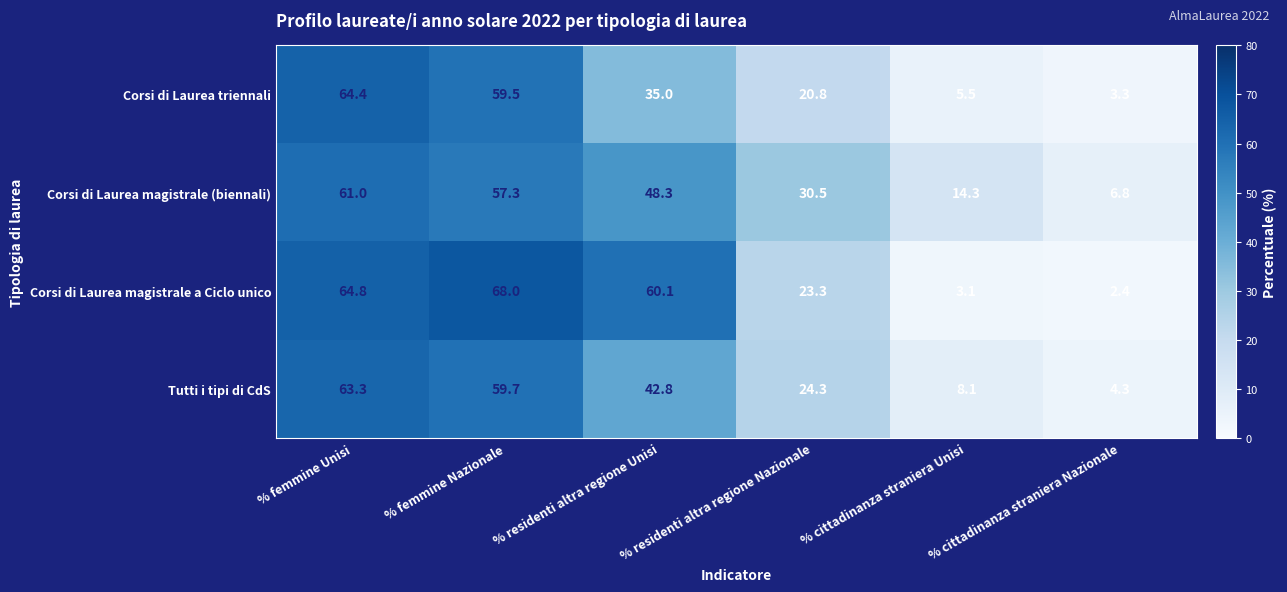

At which label does Corsi di Laurea magistrale a Ciclo unico first exceed 60?

% femmine Unisi